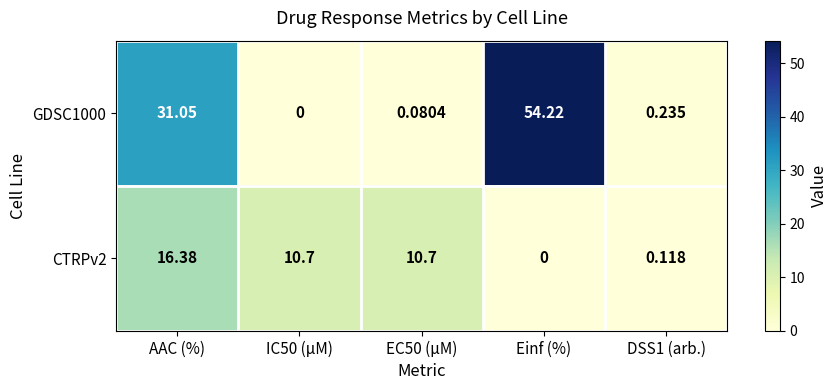

Rank the series at DSS1 (arb.) from lowest to highest value.

CTRPv2, GDSC1000